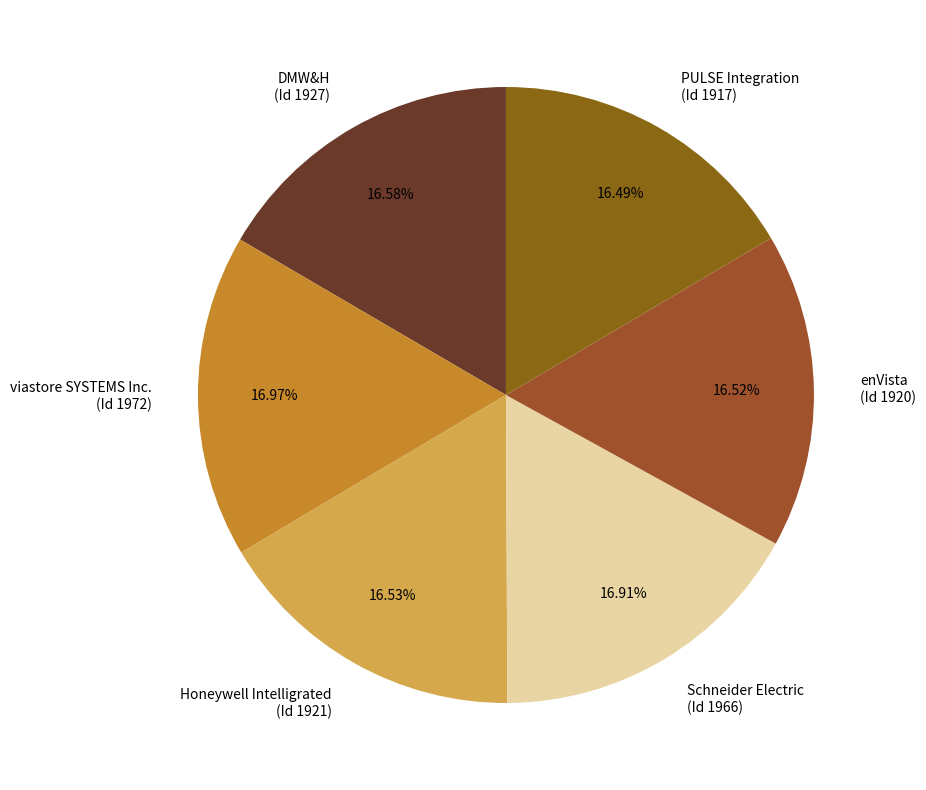

Is there a majority slice in this chart?

No